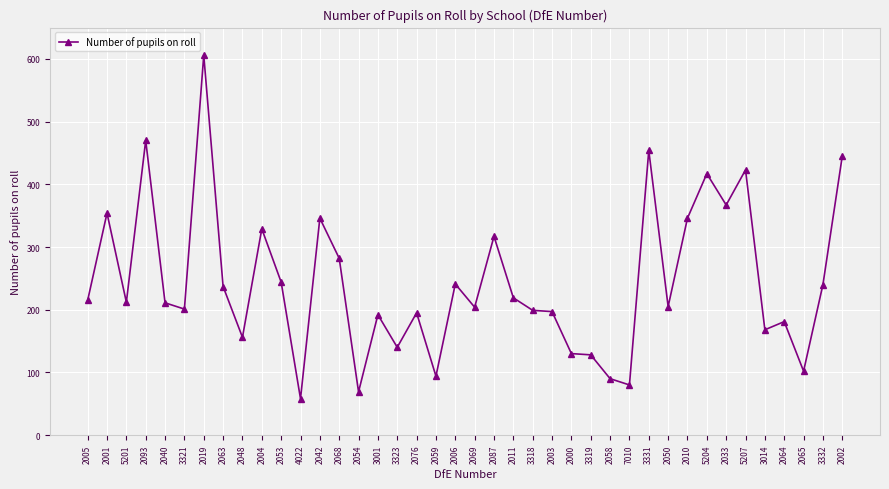

The value at 2063 is 343. True or false?

False